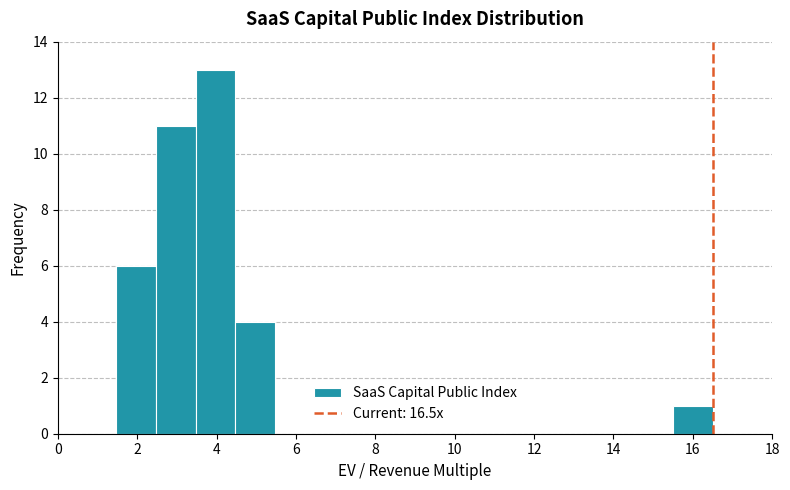

Over which range of the x-axis is the bar tallest?

3.4 to 4.4